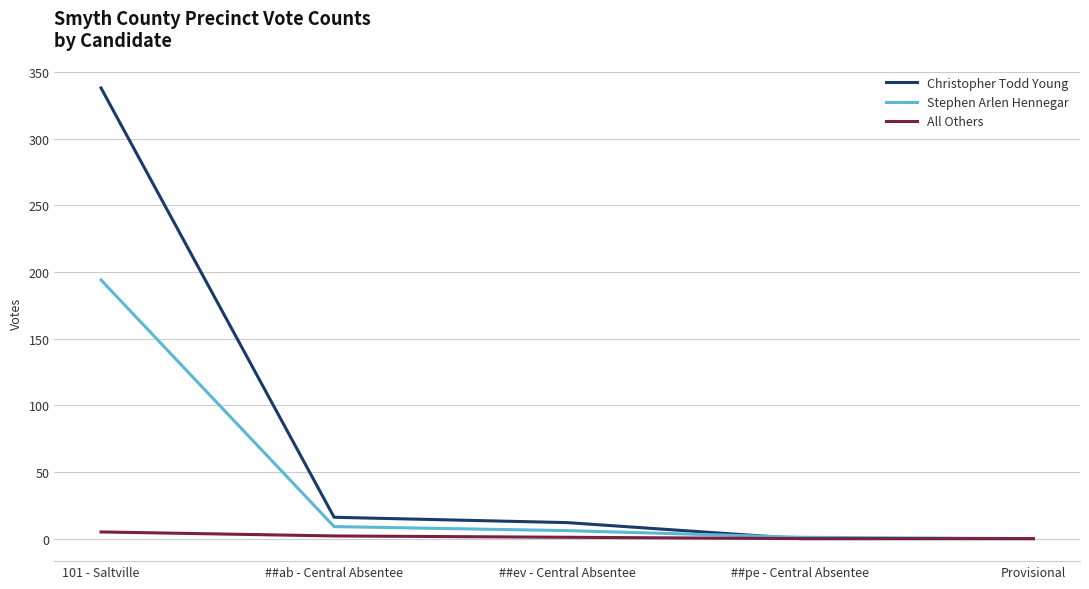

How many categories are shown in the chart?

5